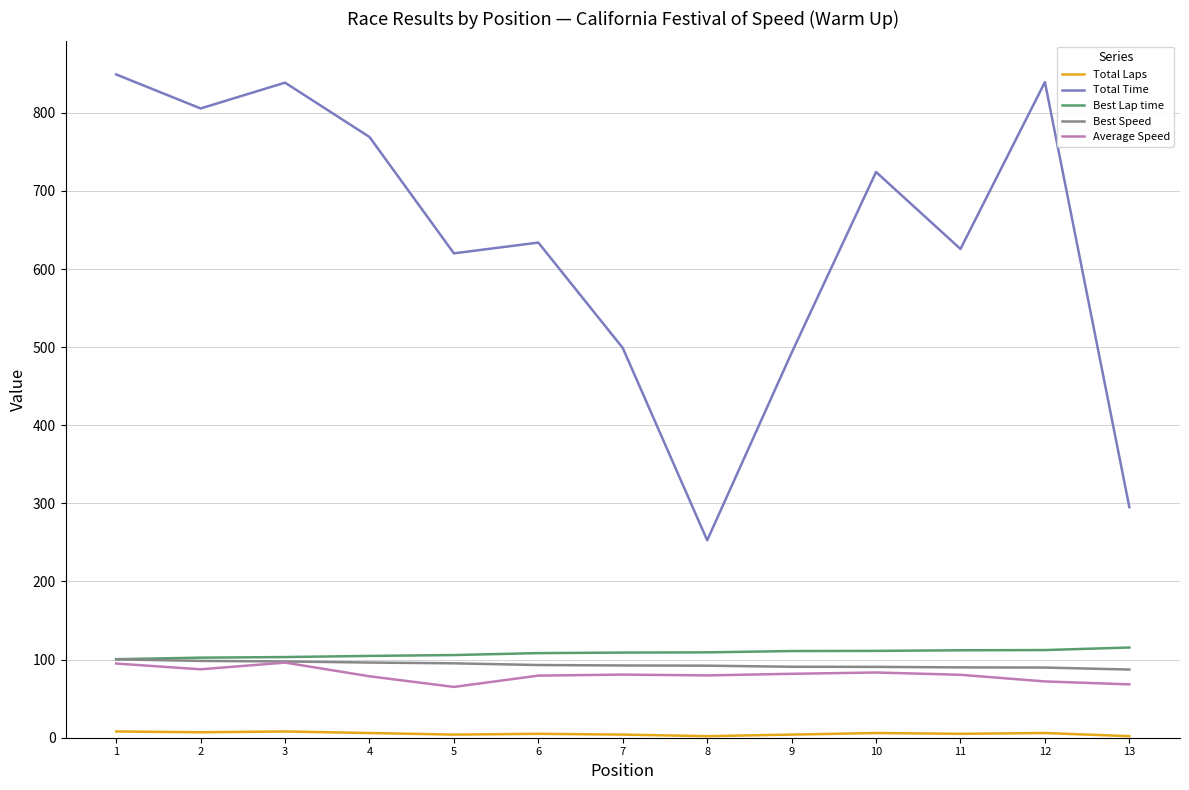

Is the value of Total Time at 1 greater than the value of Best Lap time at 11?

Yes